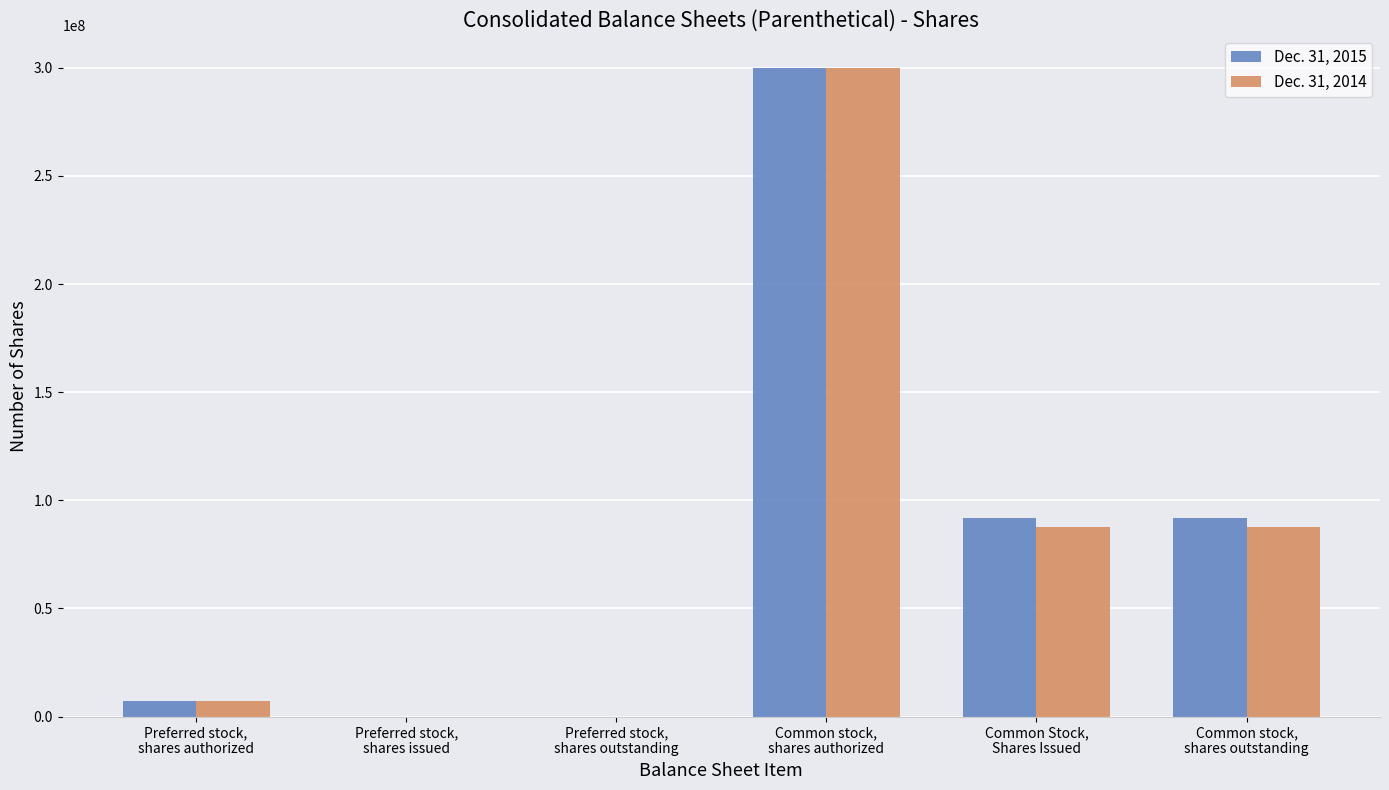

At which category is the sum across all series the highest?

Common stock,
shares authorized